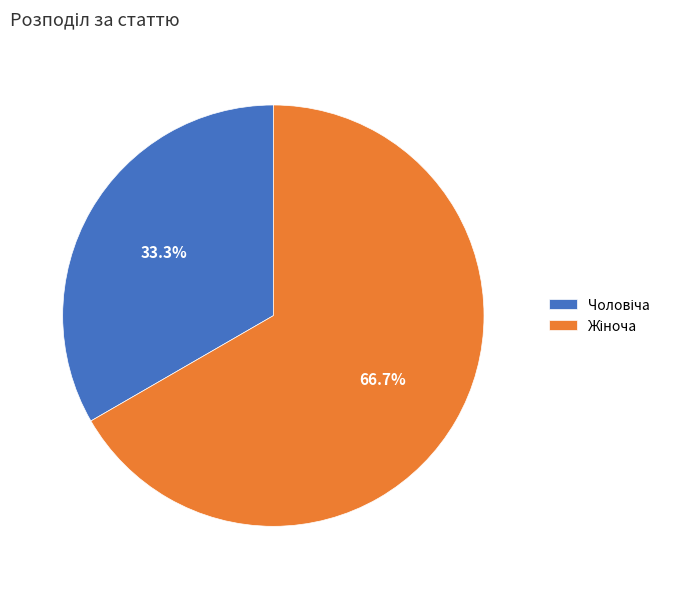

Does any single category account for the majority?

Yes